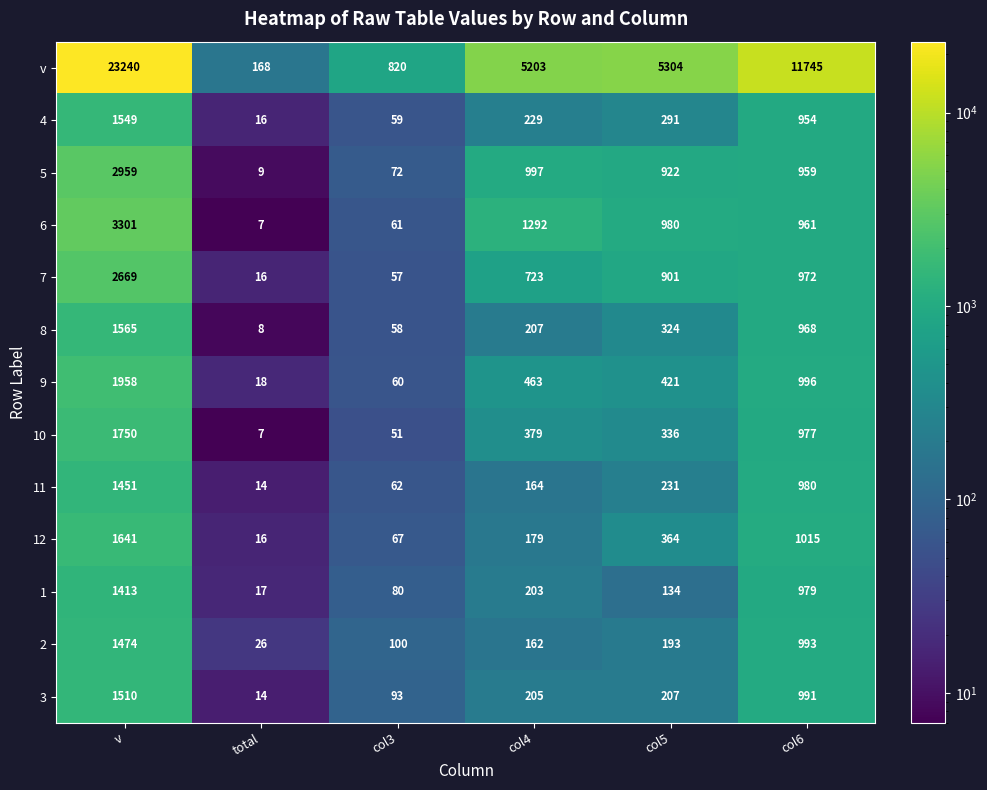

What is the difference between the highest and lowest values at col3?

769